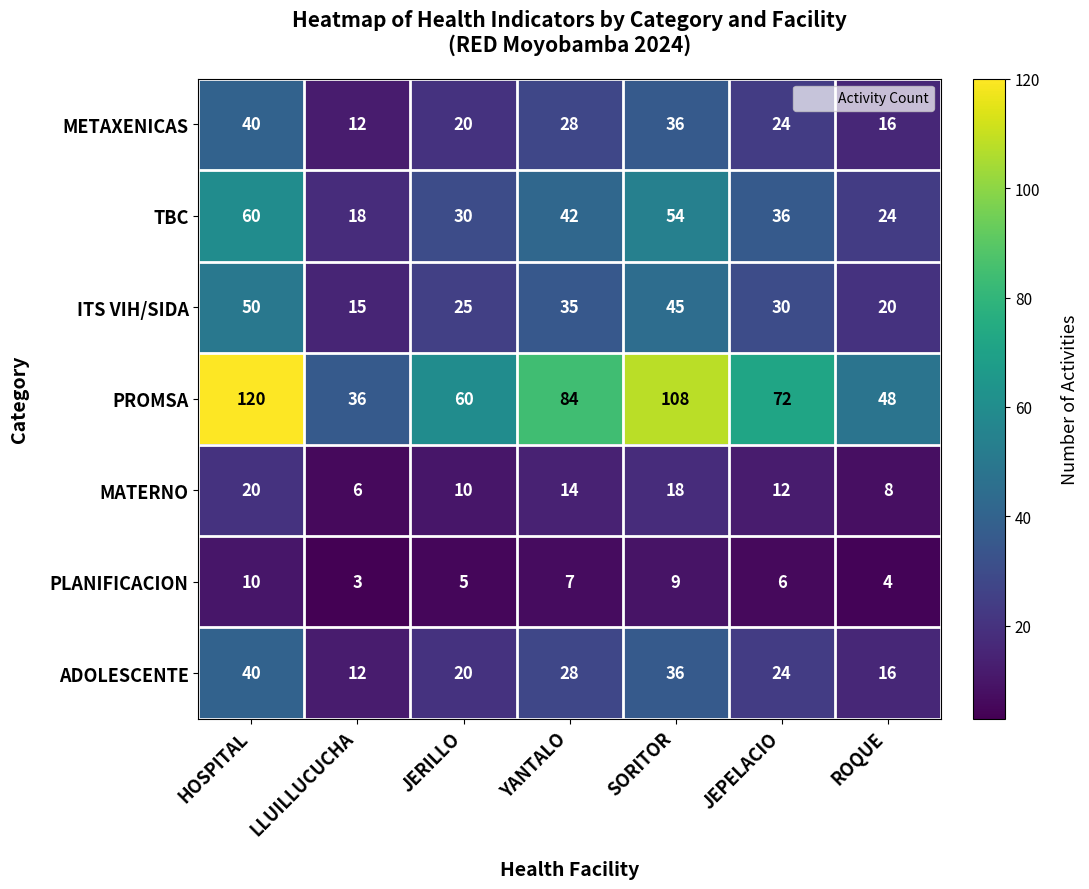

What is the difference between the highest and lowest values at JERILLO?

55